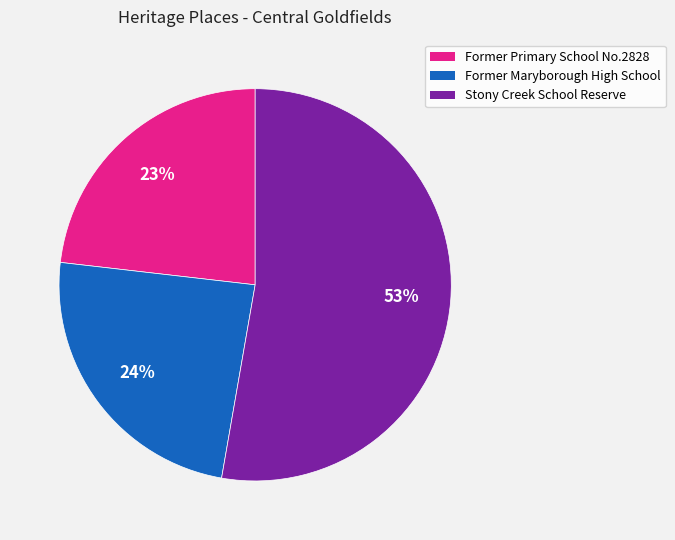

What is the largest slice in the pie chart?

Stony Creek School Reserve